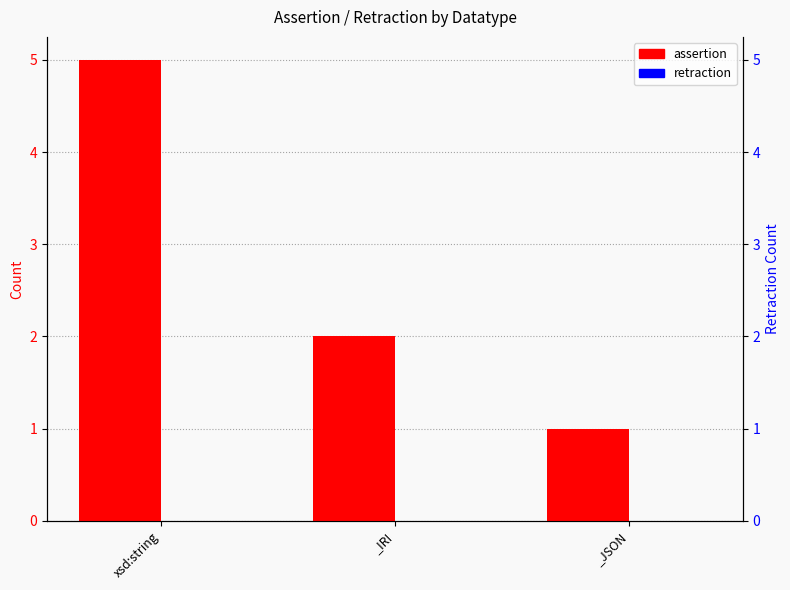

Rank the series by their average value, from highest to lowest.

assertion, retraction